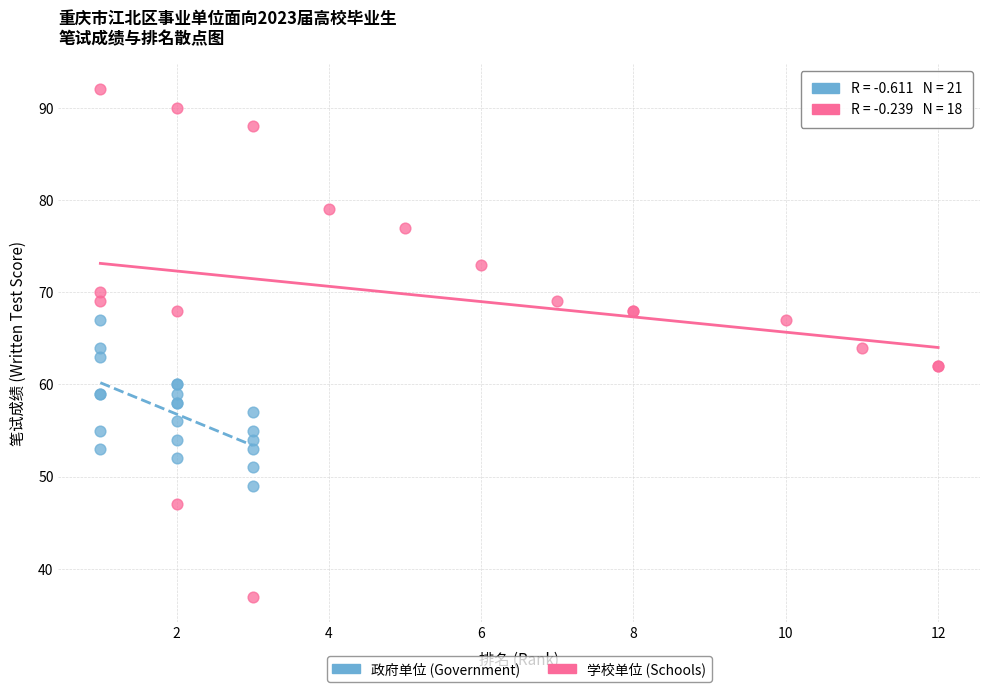

Which series reaches the minimum Y coordinate?

学校单位 (Schools)